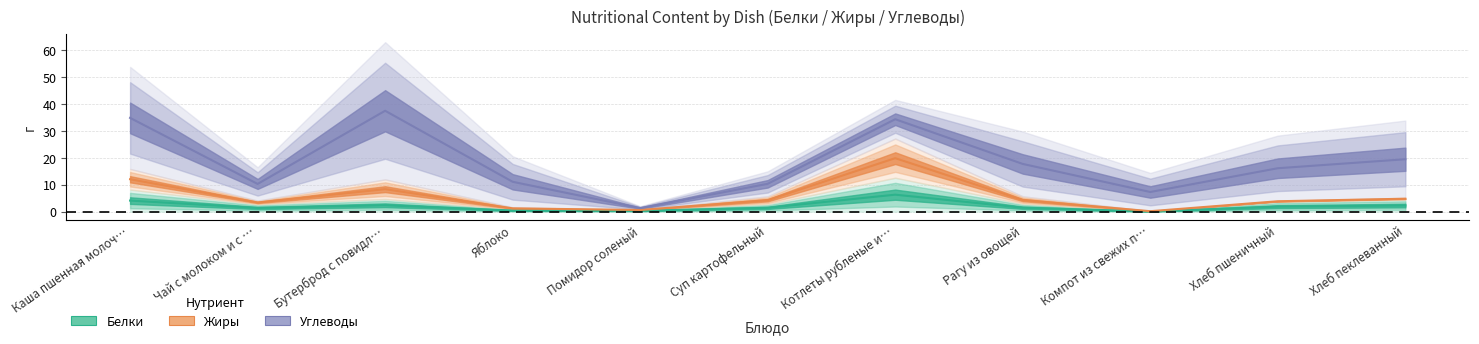

What is the total value across all series at Яблоко?

20.6